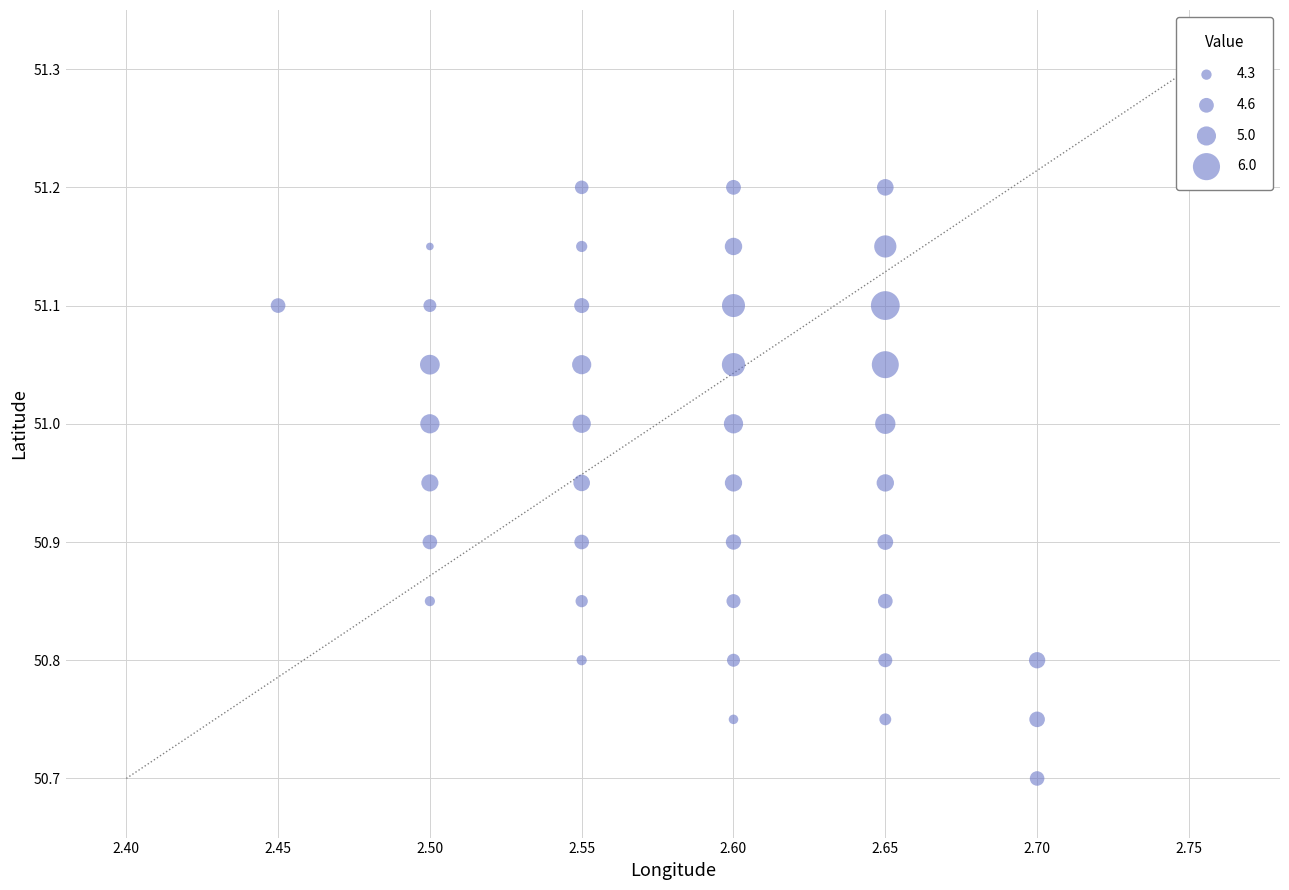

What Y value in the scatter plot is closest to 50?

50.7